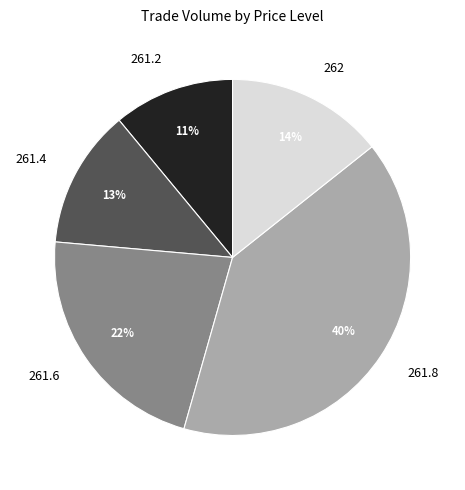

Combined, do 261.4 and 261.2 account for over 50%?

No